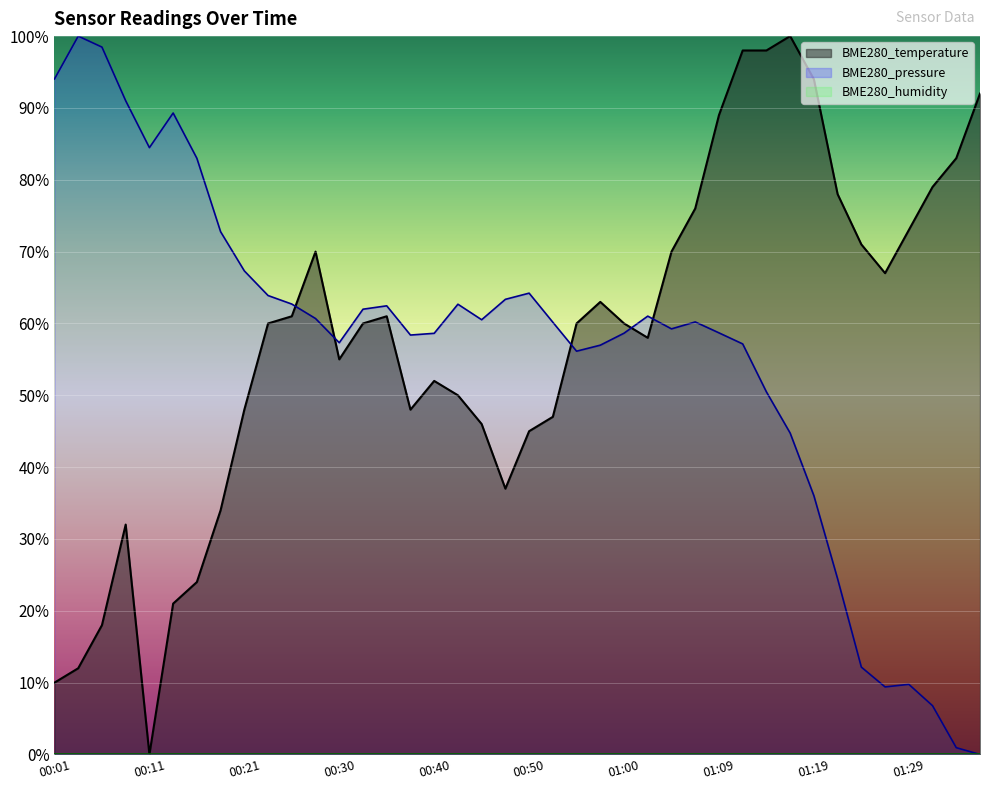

How many interior local peaks does the BME280_temperature series have?

6